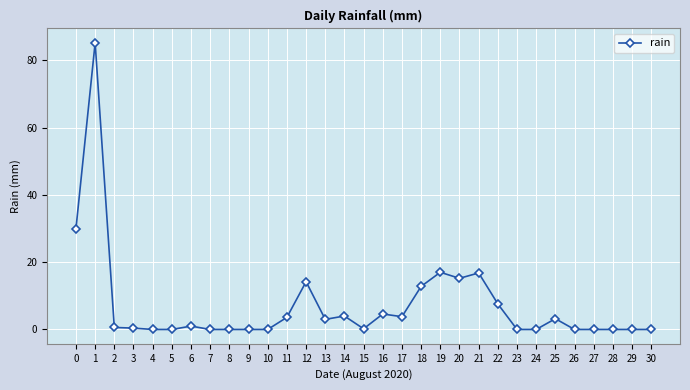

Does the chart have visible grid lines?

Yes